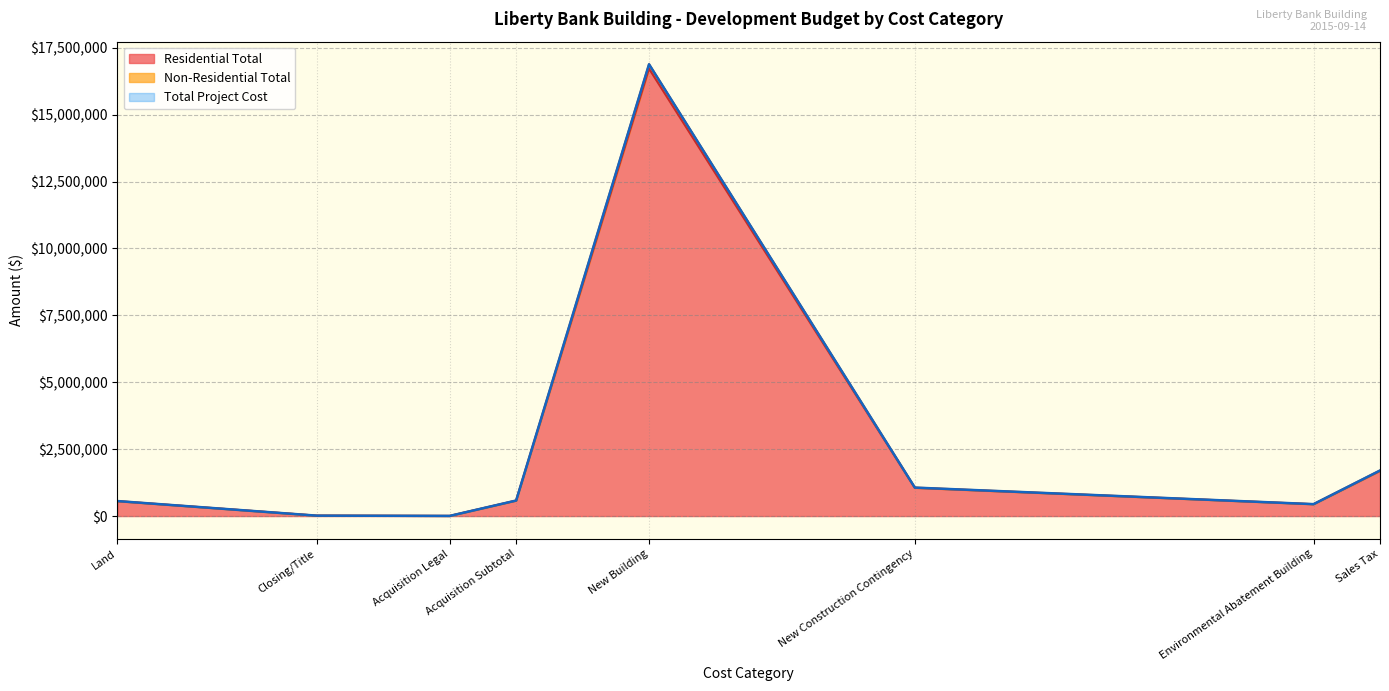

In Non-Residential Total, how many points are lower than both neighbors (excluding endpoints)?

1